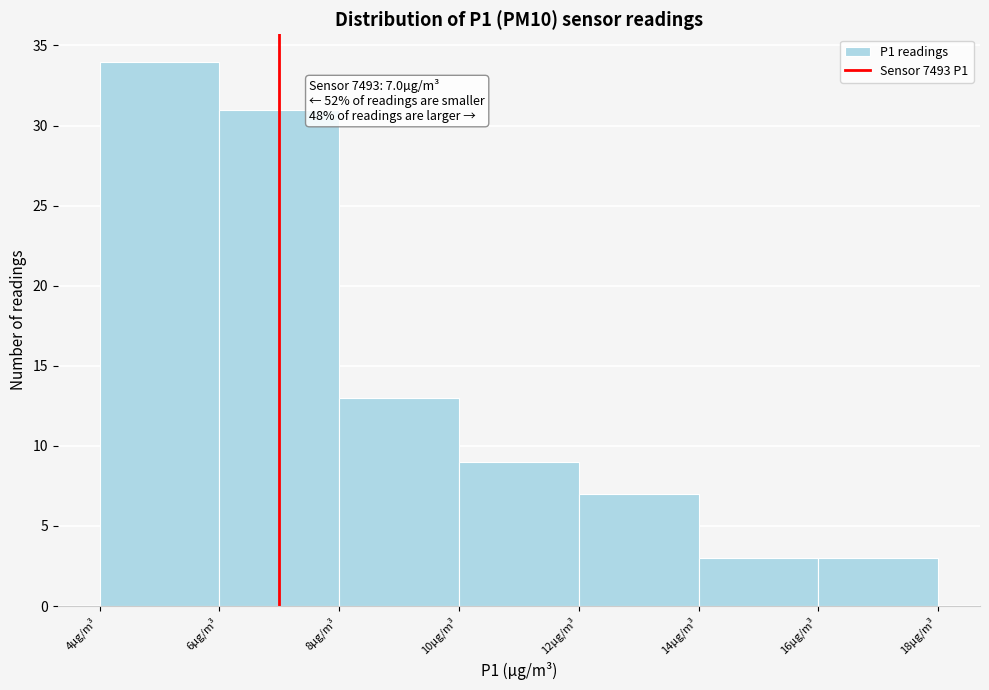

Which range on the x-axis has the tallest bar?

4 to 6